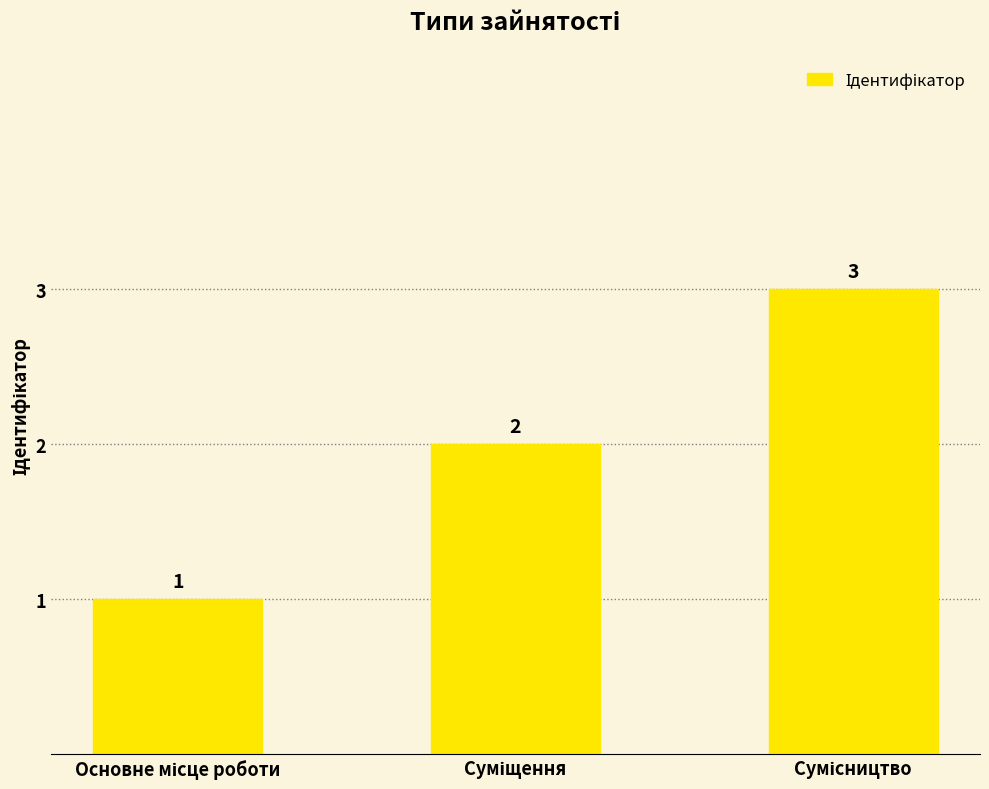

Count the values in the range 1 to 3.

3